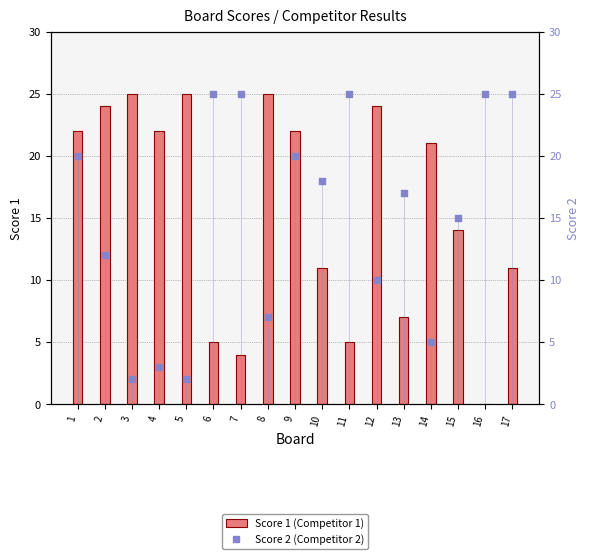

What are all the series names shown in the legend?

Score 1, Score 2